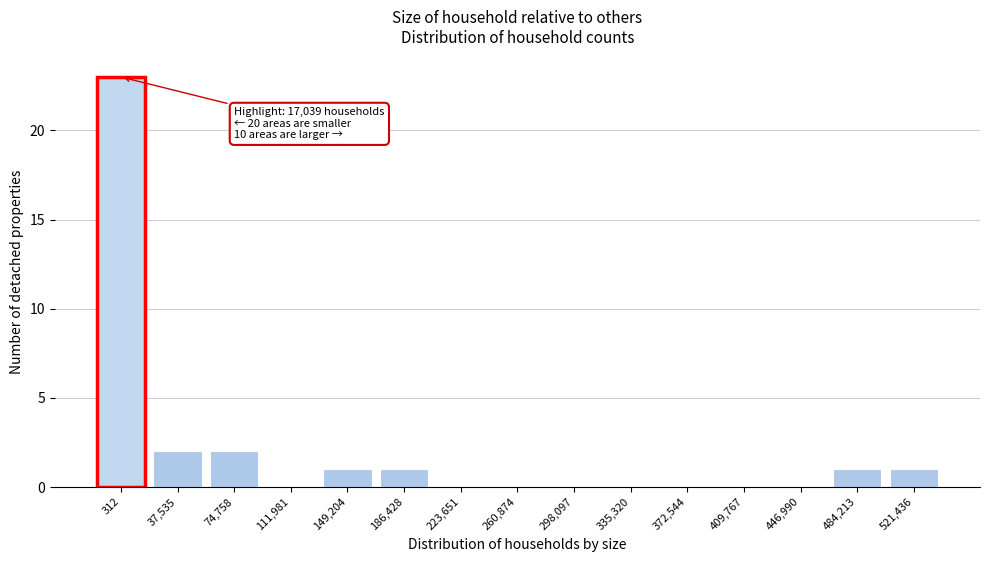

Reading right to left, transcribe all the data shown in this chart.

521,436=1	484,213=1	446,990=0	409,767=0	372,544=0	335,320=0	298,097=0	260,874=0	223,651=0	186,428=1	149,204=1	111,981=0	74,758=2	37,535=2	312=23